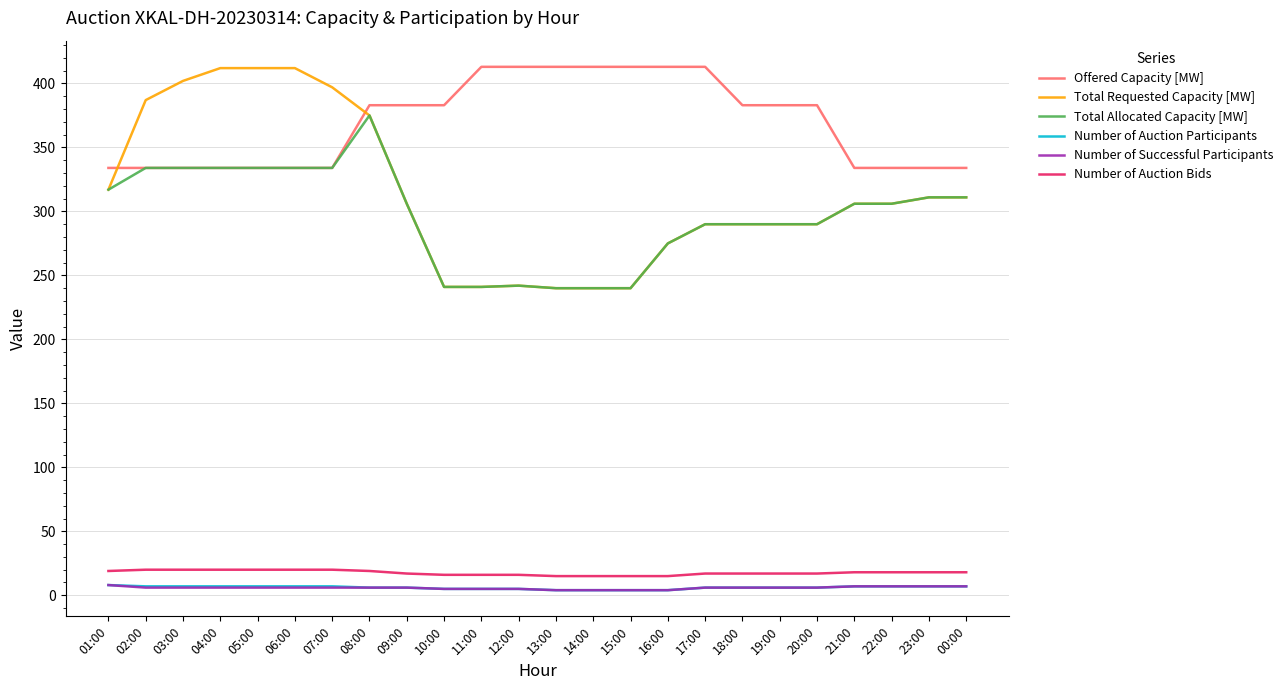

The Offered Capacity [MW] series shows 182 at 08:00. True or false?

False